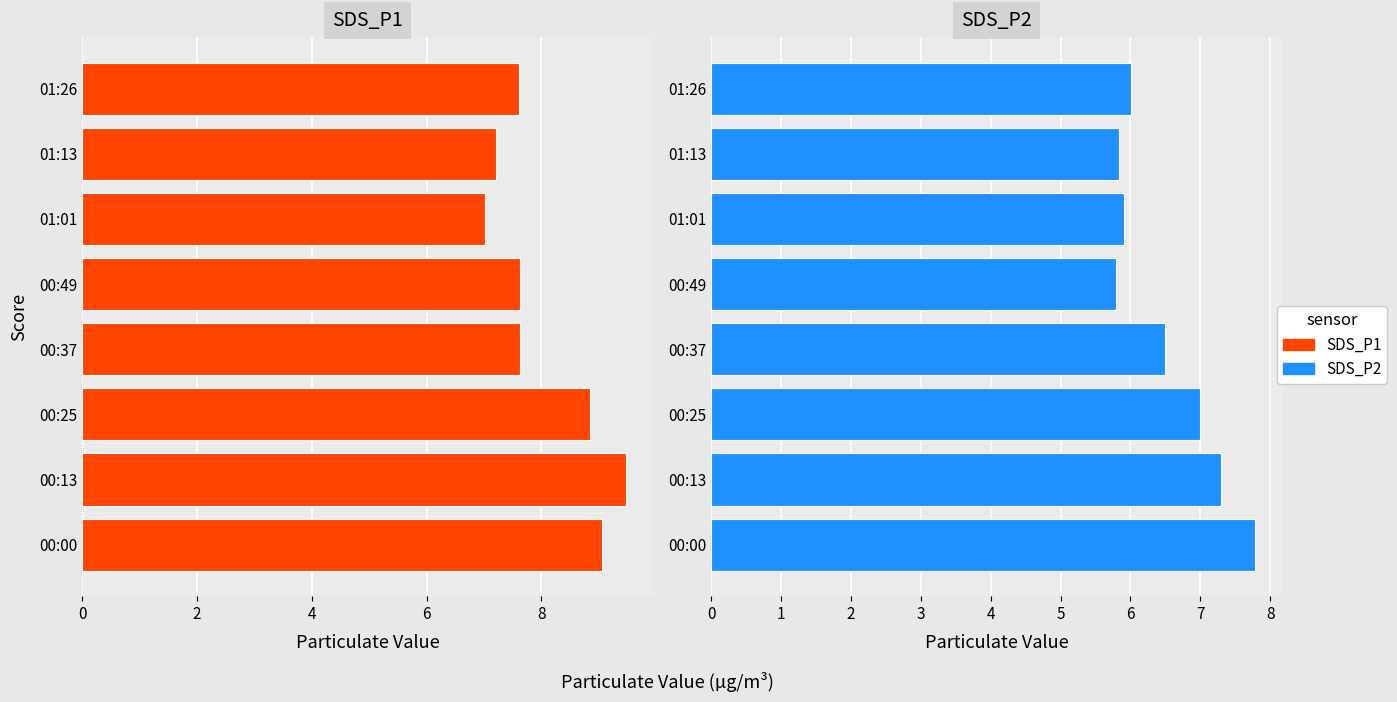

List the series in order of their overall mean, highest first.

SDS_P1, SDS_P2